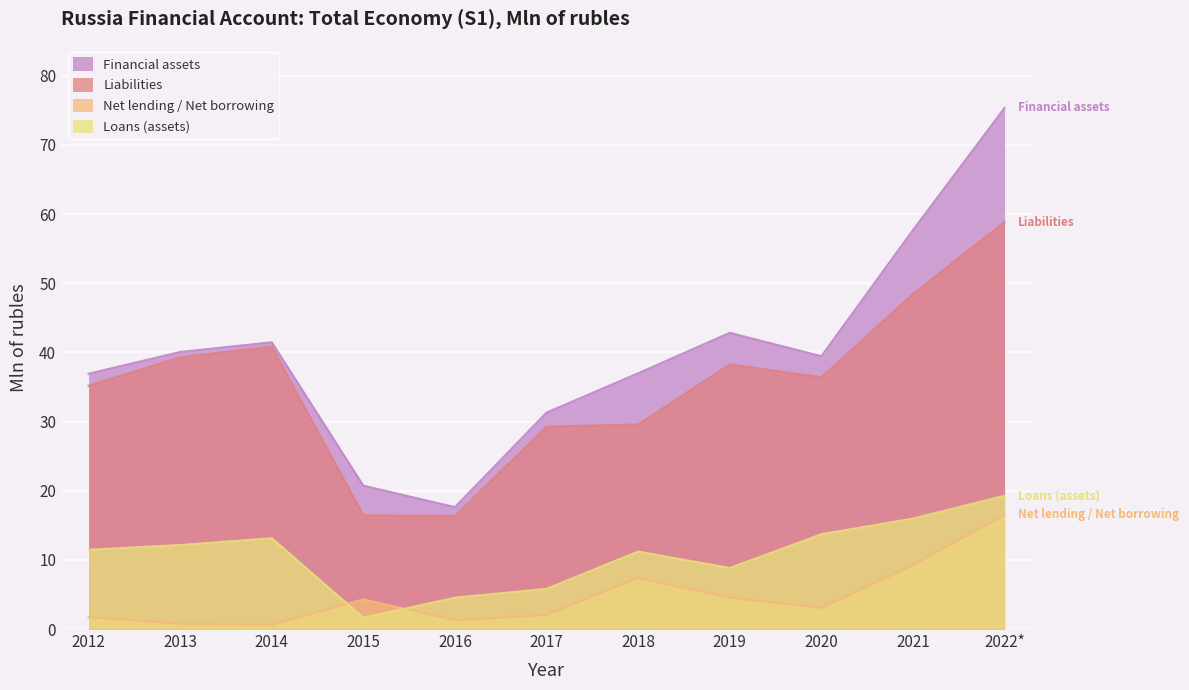

The value of Financial assets at 2014 is 10.8. True or false?

False